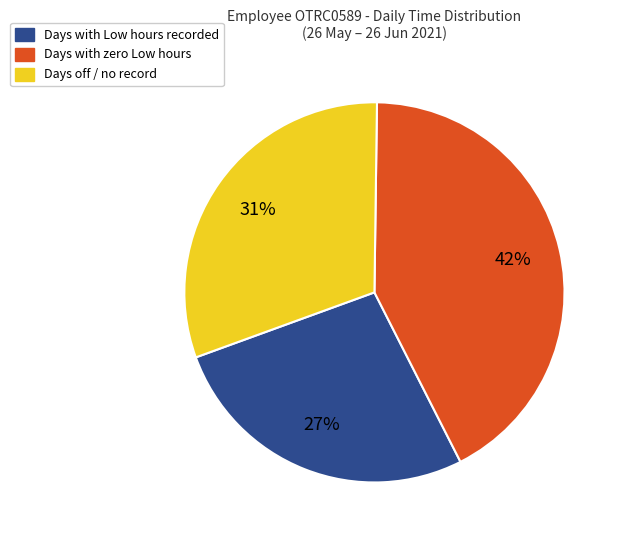

Does any single category account for the majority?

No